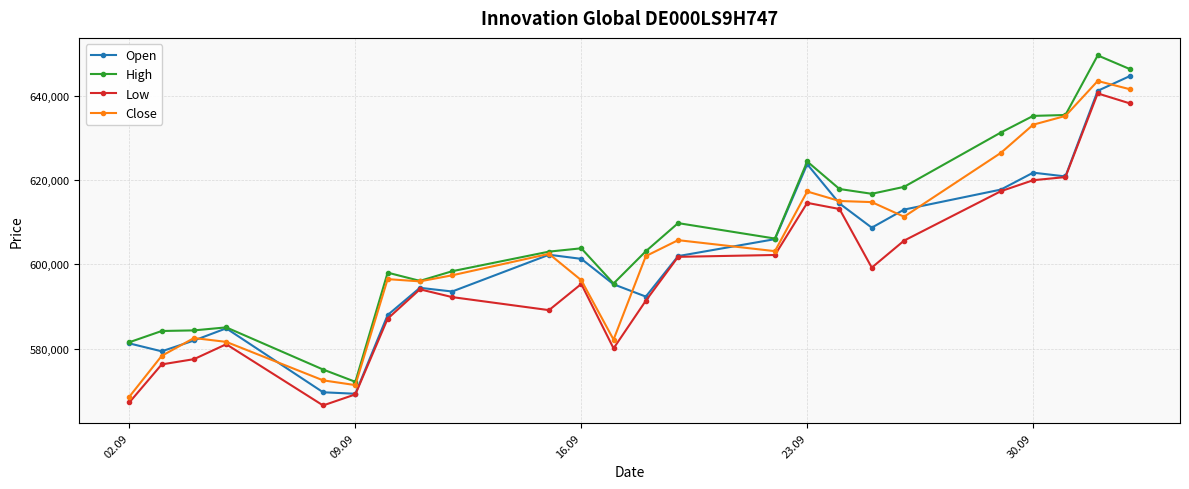

What is the difference between the maximum and minimum values in the Open series?

75436